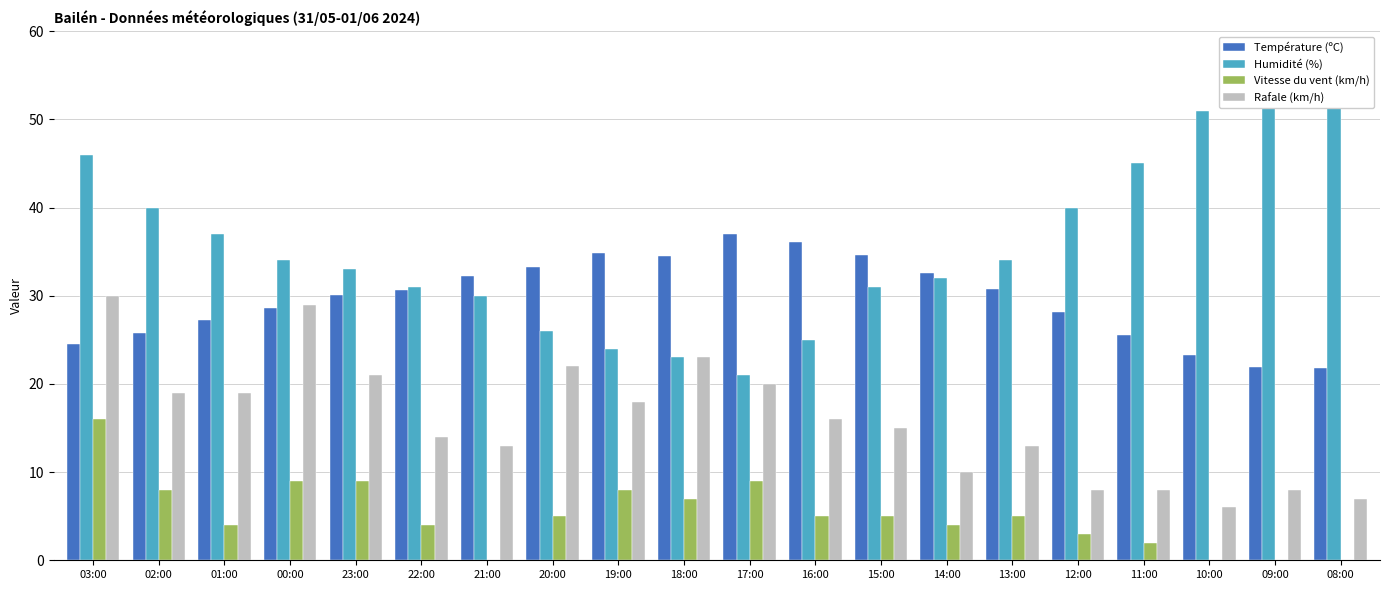

Which series has the largest total across all categories?

Humidité (%)